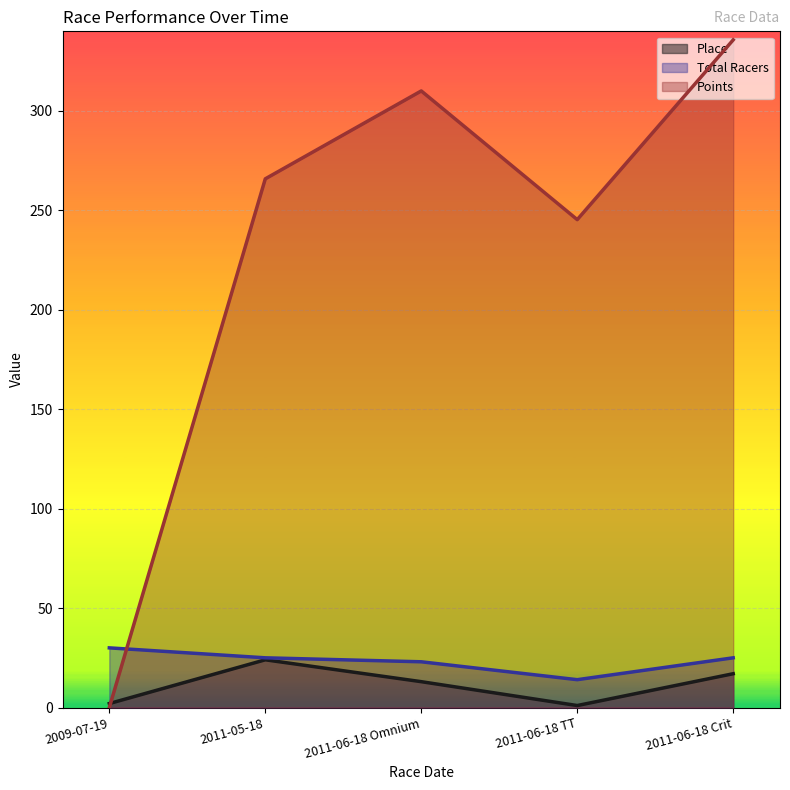

Which category has the lowest value across all series?

2009-07-19